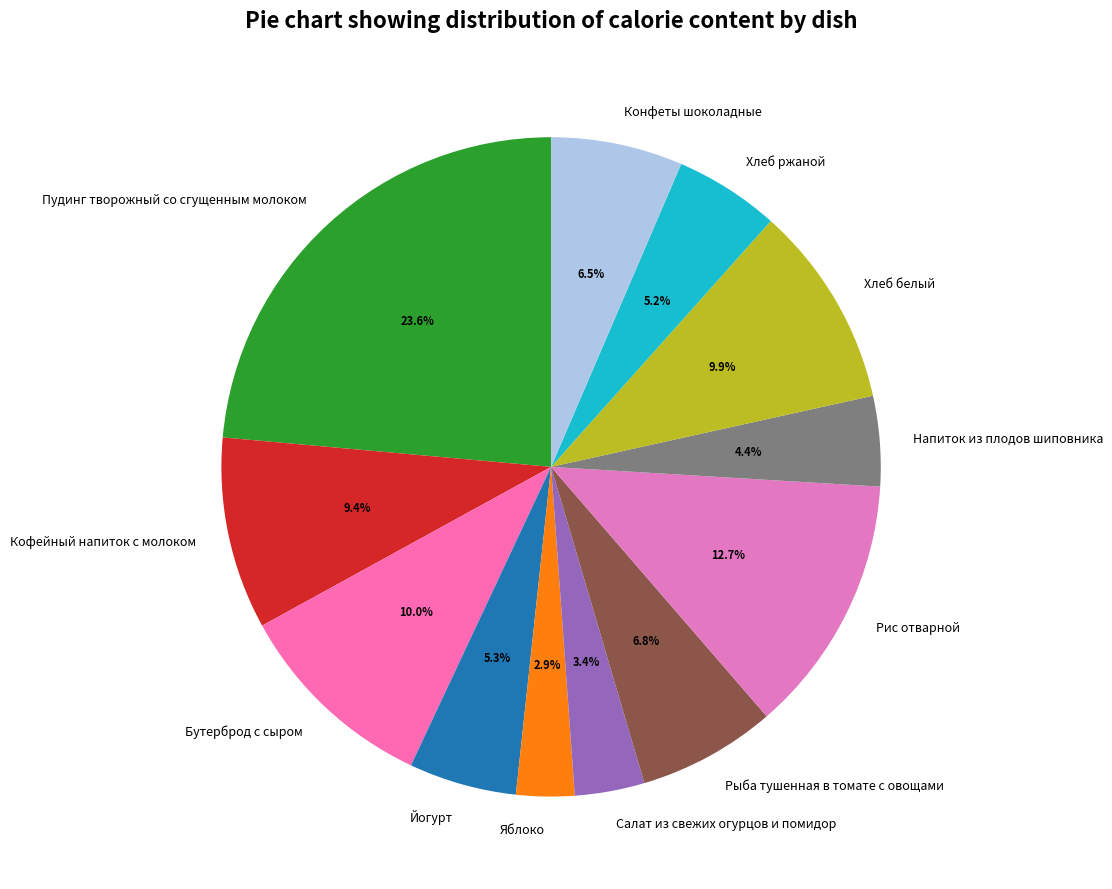

Which has a higher value, Бутерброд с сыром or Хлеб ржаной?

Бутерброд с сыром